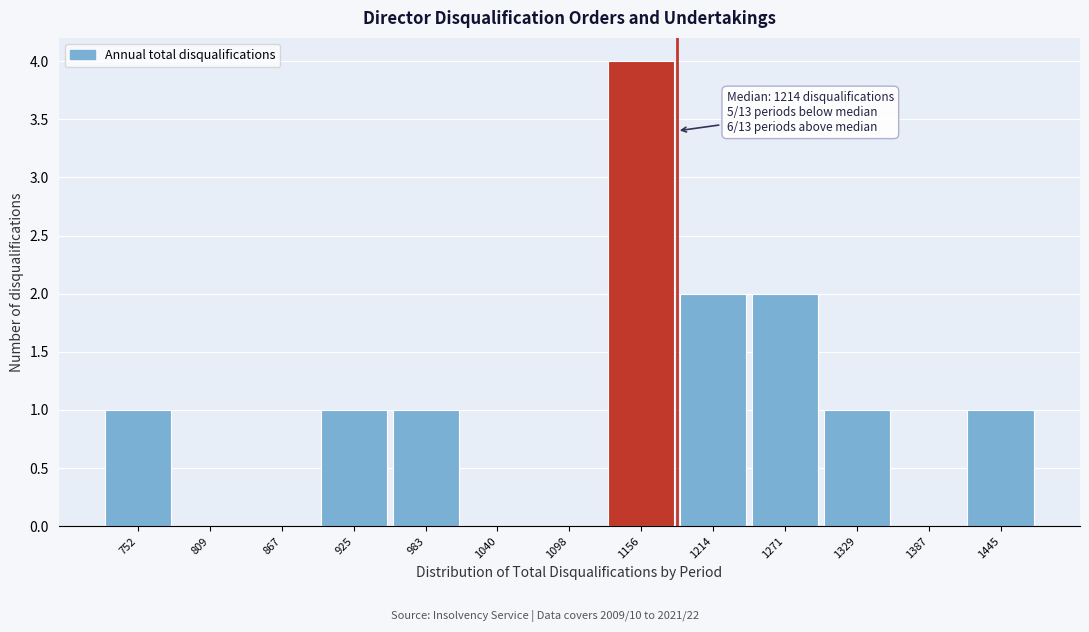

Reading left to right, list all the values displayed in this chart.

752=1	809=0	867=0	925=1	983=1	1040=0	1098=0	1156=4	1214=2	1271=2	1329=1	1387=0	1445=1